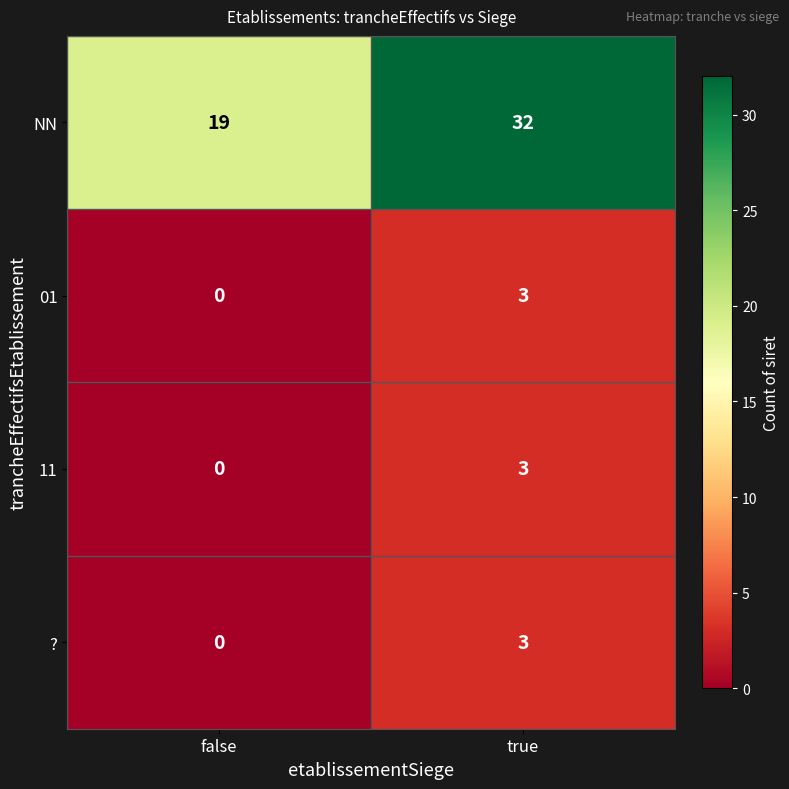

What is the sum of the 11 values at true and false?

3